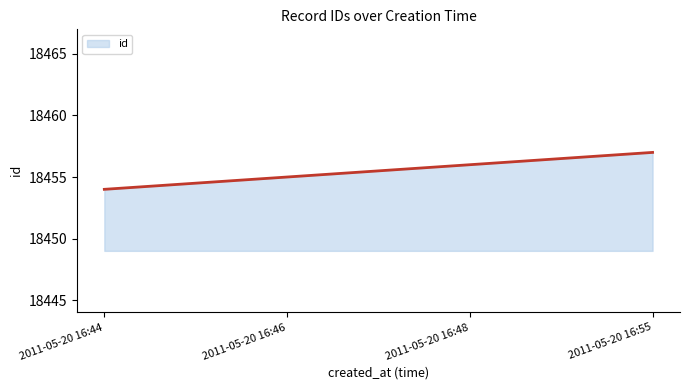

At which label is the value closest to 18455?

2011-05-20 16:46